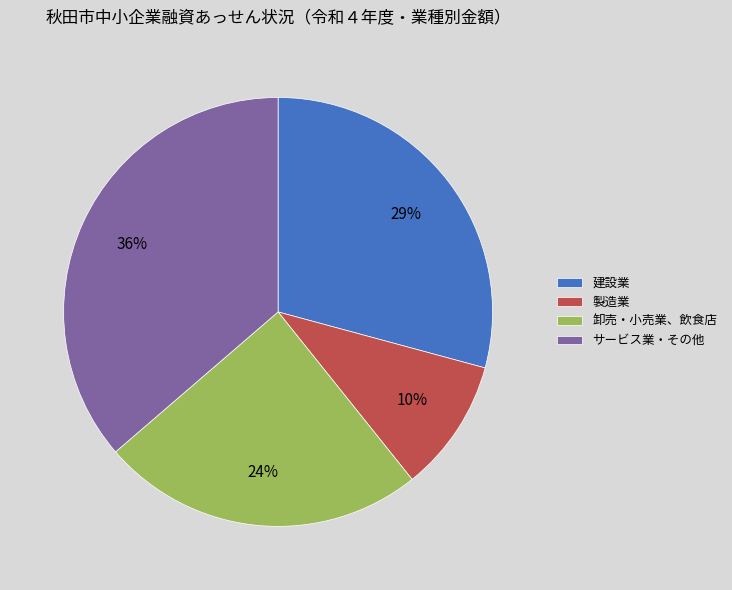

What is the ratio of the value at サービス業・その他 to the value at 建設業?

1.2